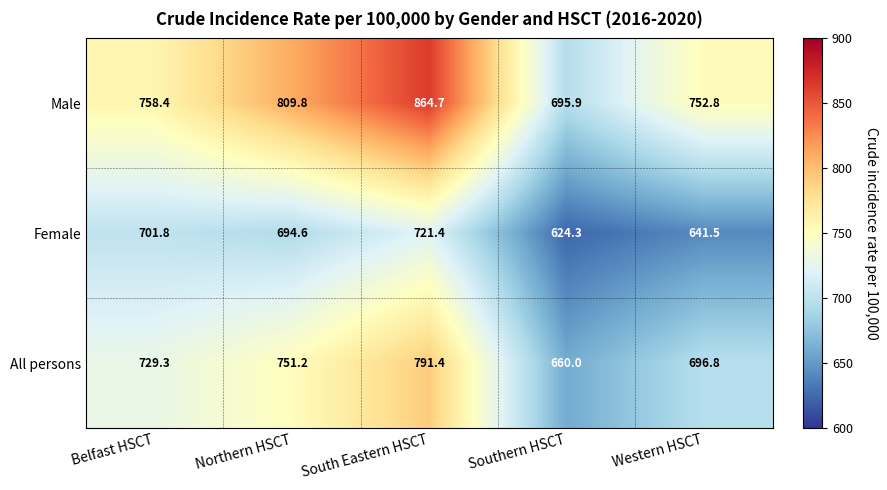

At which category is the sum across all series the highest?

South Eastern HSCT